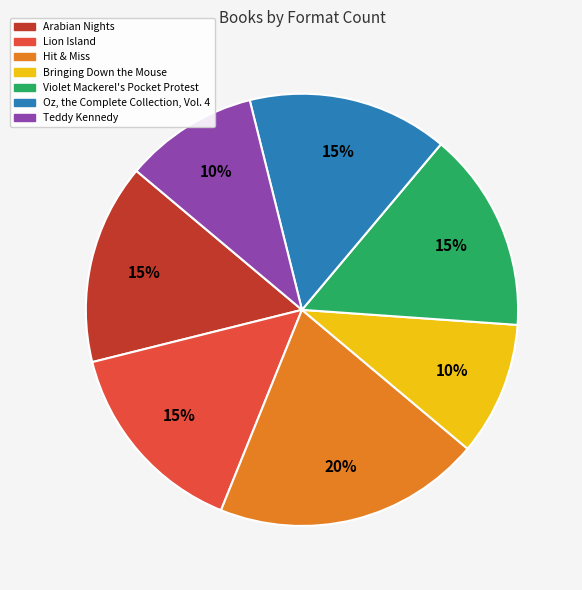

How many segments does this pie chart have?

7